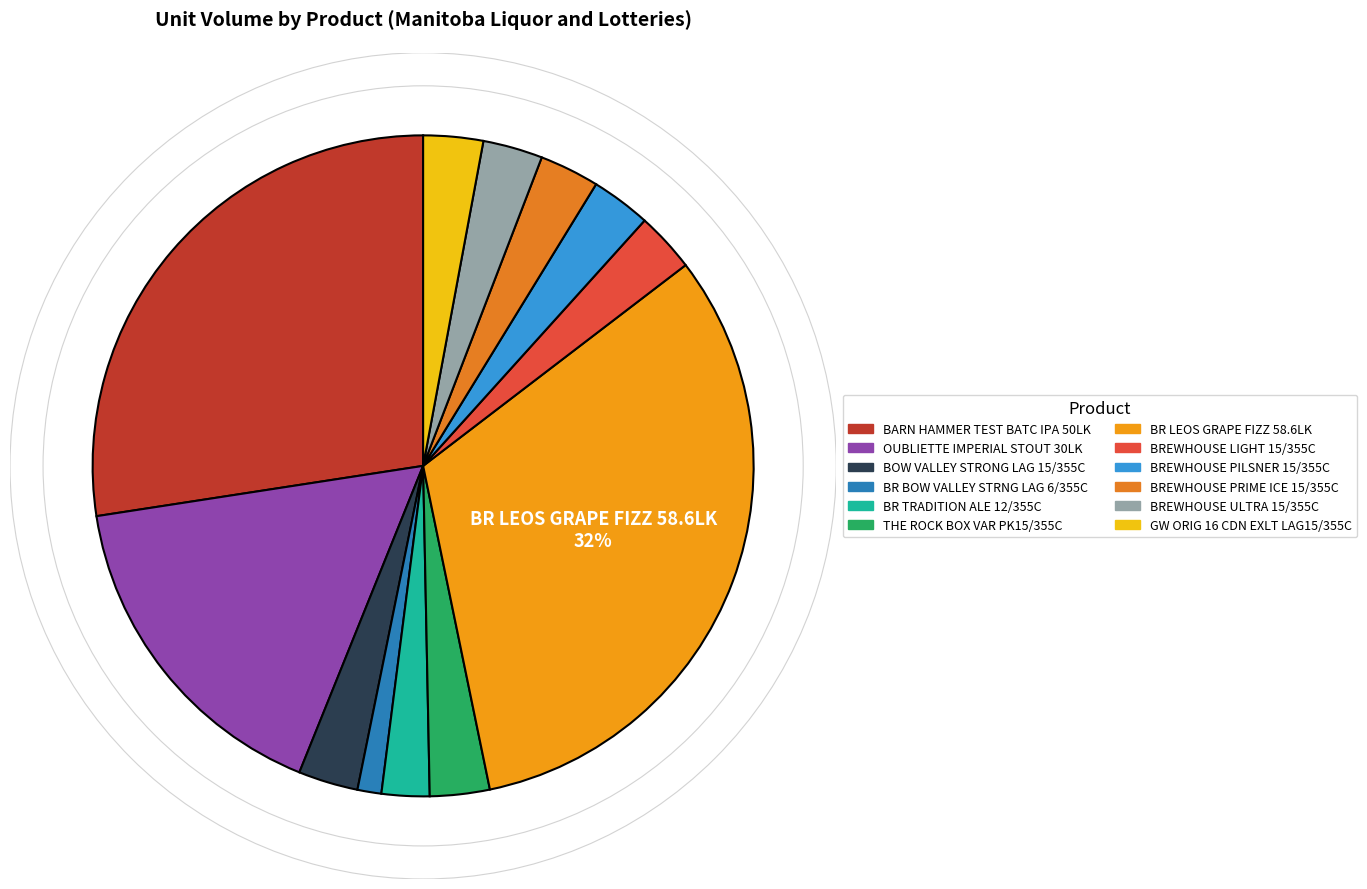

Count the number of slices in the pie.

12